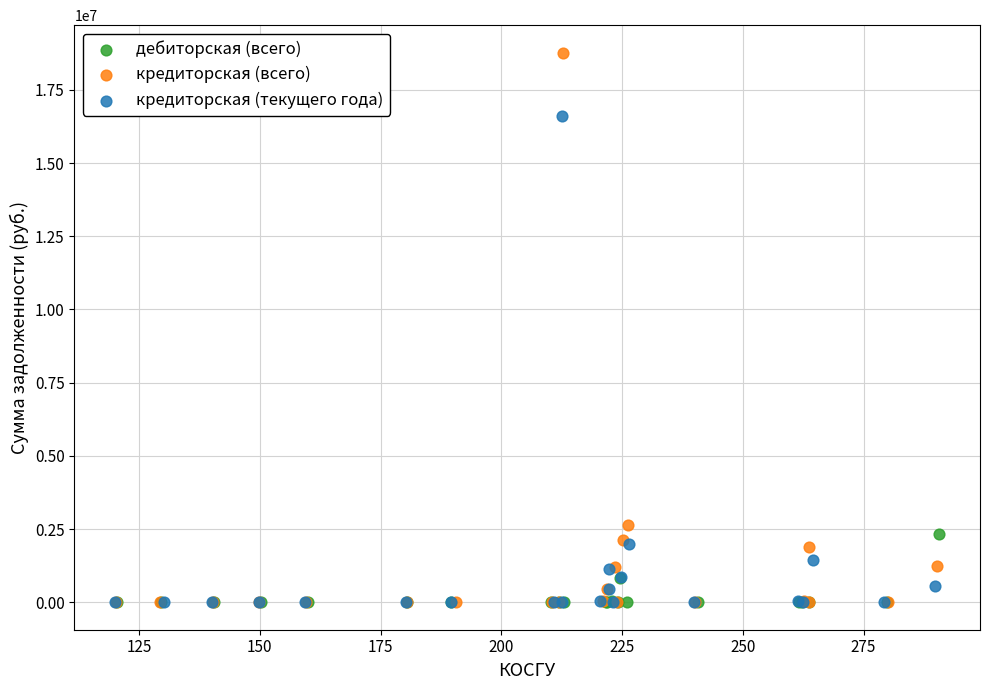

Which series has the widest spread of Y values?

кредиторская (всего)